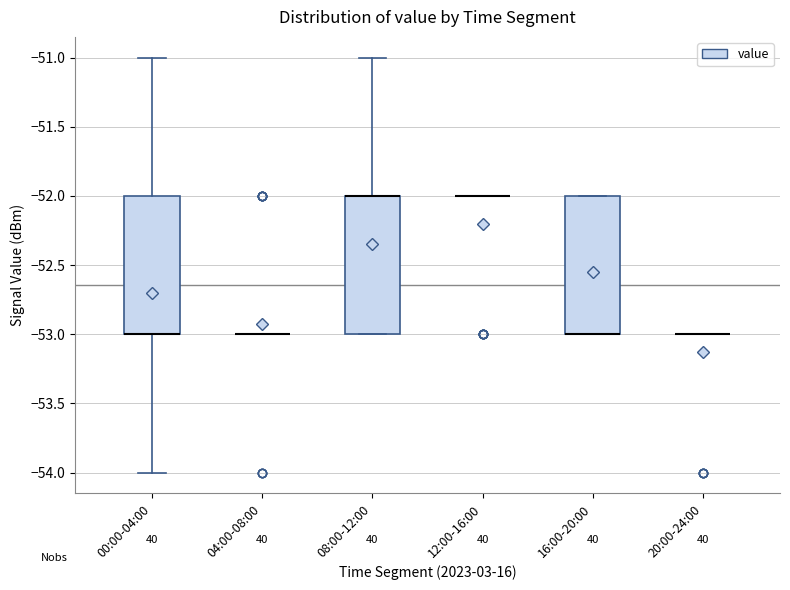

Reading left to right, transcribe this box plot: for each box, give where its median line is, the range the box spans, and where its two whiskers end, as read against the y-axis. The values are not printed on the chart, so give them approximately, as read against the axis.

00:00-04:00: median -53 (drawn on the box's lower edge), box -53 to -52, whiskers -54 to -51
04:00-08:00: box collapsed to a line at -53, whiskers -53 to -53
08:00-12:00: median -52 (drawn on the box's upper edge), box -53 to -52, whiskers -53 to -51
12:00-16:00: box collapsed to a line at -52, whiskers -52 to -52
16:00-20:00: median -53 (drawn on the box's lower edge), box -53 to -52, whiskers -53 to -52
20:00-24:00: box collapsed to a line at -53, whiskers -53 to -53